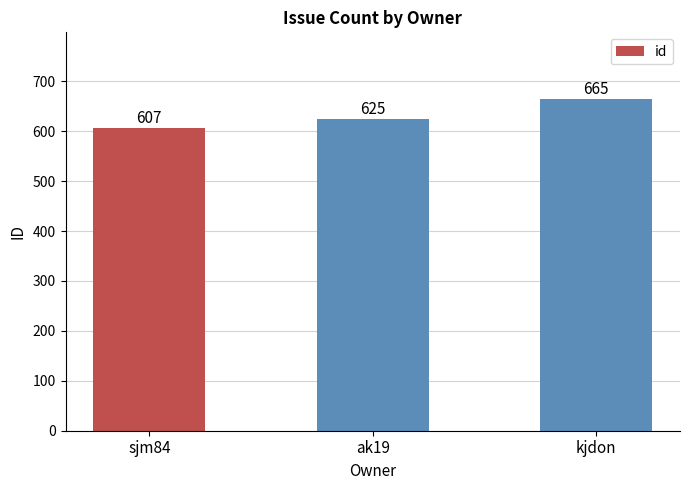

What position from the right is sjm84?

3